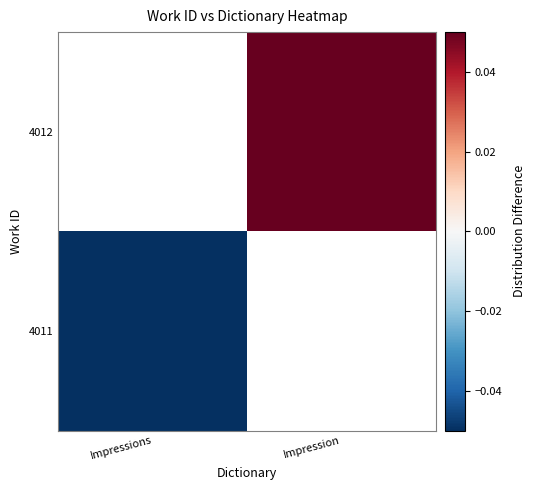

At which label does 4011 reach its minimum?

Impressions